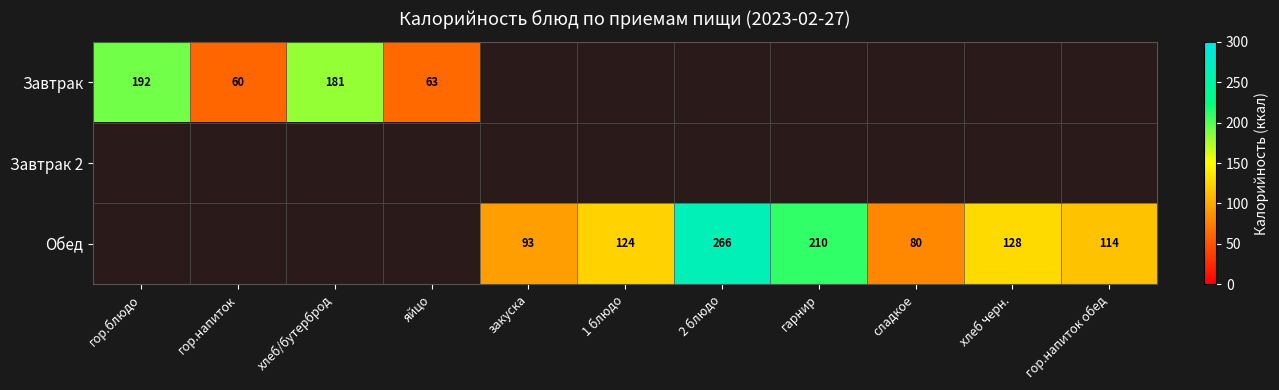

True or false: Обед has a value of 114 at гор.напиток обед.

True